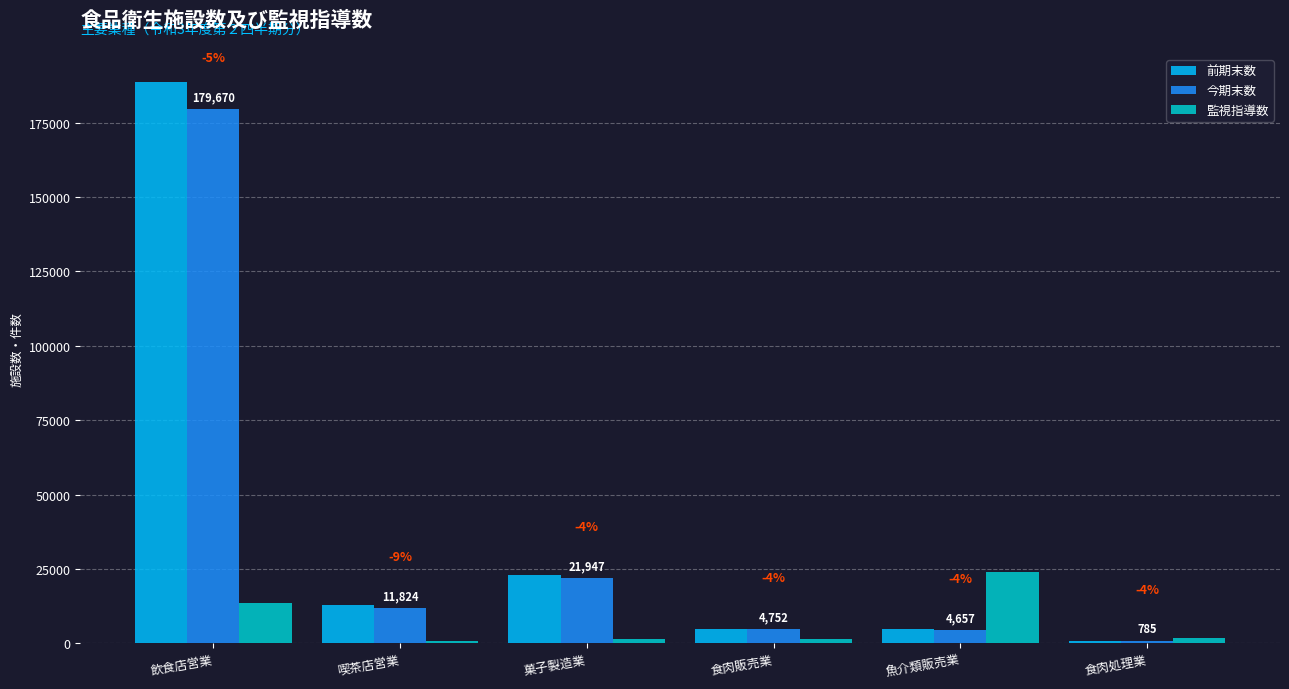

The 前期末数 series shows 302922 at 飲食店営業. True or false?

False